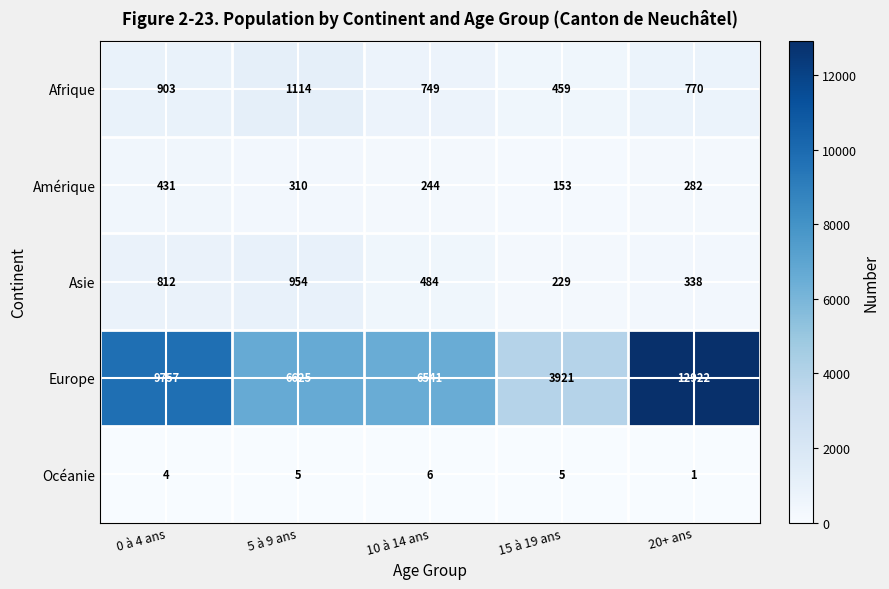

What is the spread (max minus min) of values at 0 à 4 ans?

9753